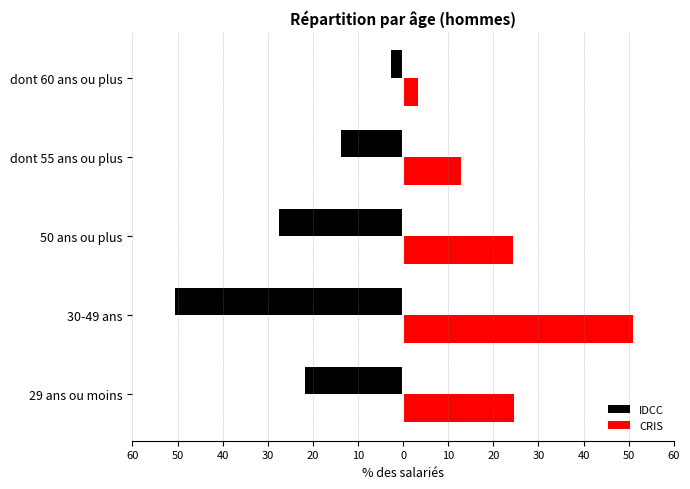

What is the value of the IDCC bar at the 5th from the left?

-2.7